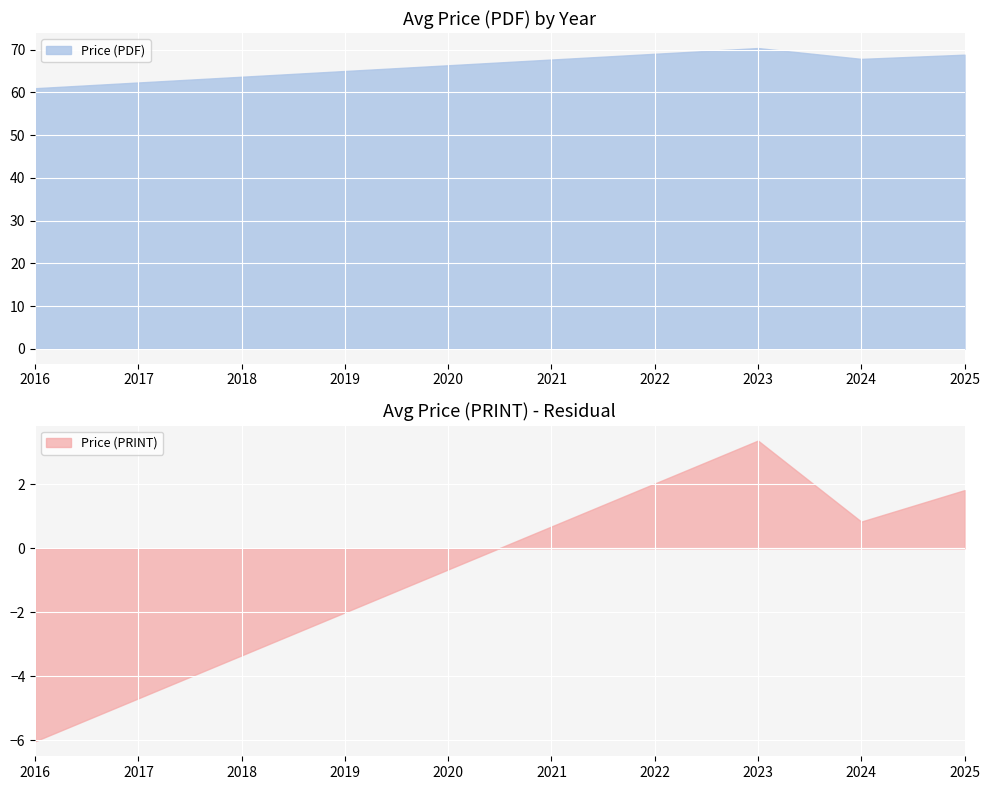

In Price (PDF), how many points are higher than both neighbors (excluding endpoints)?

1